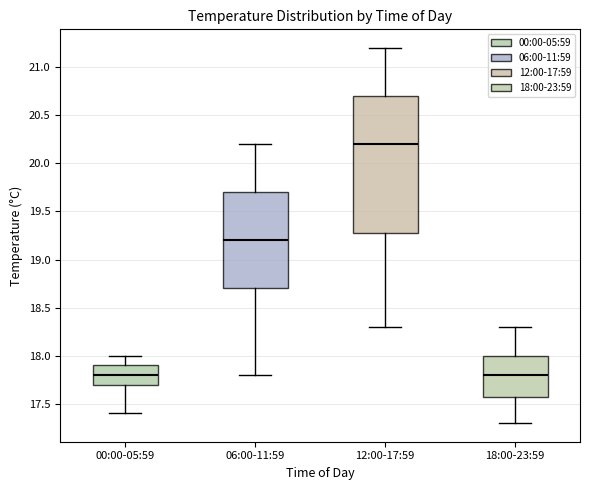

Reading left to right, read every box against the y-axis: the position of its median line, the range the box covers, and the ends of its whiskers. The values are not printed on the chart, so give them approximately, as read against the axis.

00:00-05:59: median 17.8, box 17.7 to 17.9, whiskers 17.4 to 18.0
06:00-11:59: median 19.2, box 18.7 to 19.7, whiskers 17.8 to 20.2
12:00-17:59: median 20.2, box 19.3 to 20.7, whiskers 18.3 to 21.2
18:00-23:59: median 17.8, box 17.6 to 18.0, whiskers 17.3 to 18.3